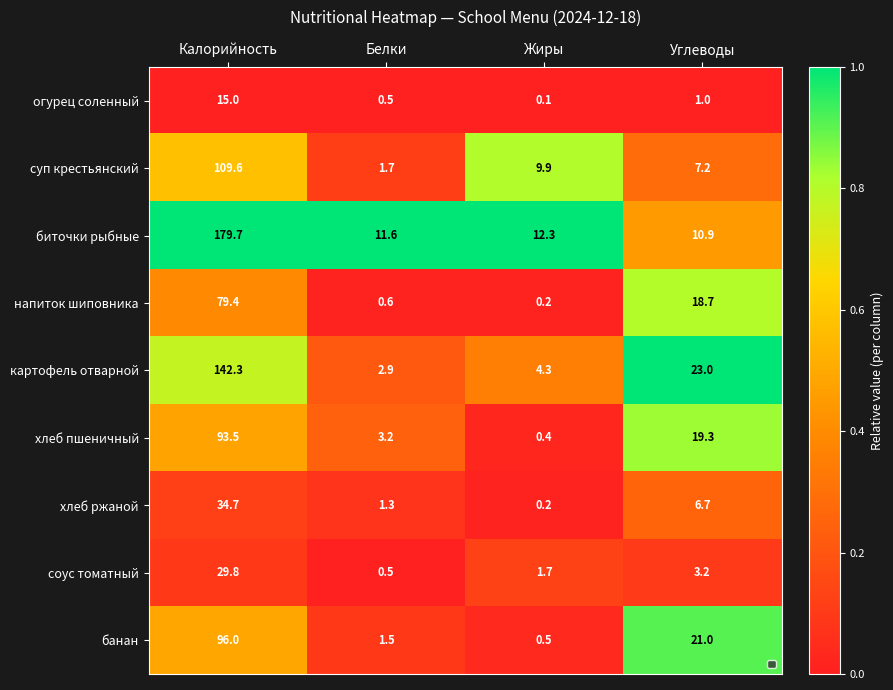

What is the difference between the огурец соленный values at Жиры and Калорийность?

14.9